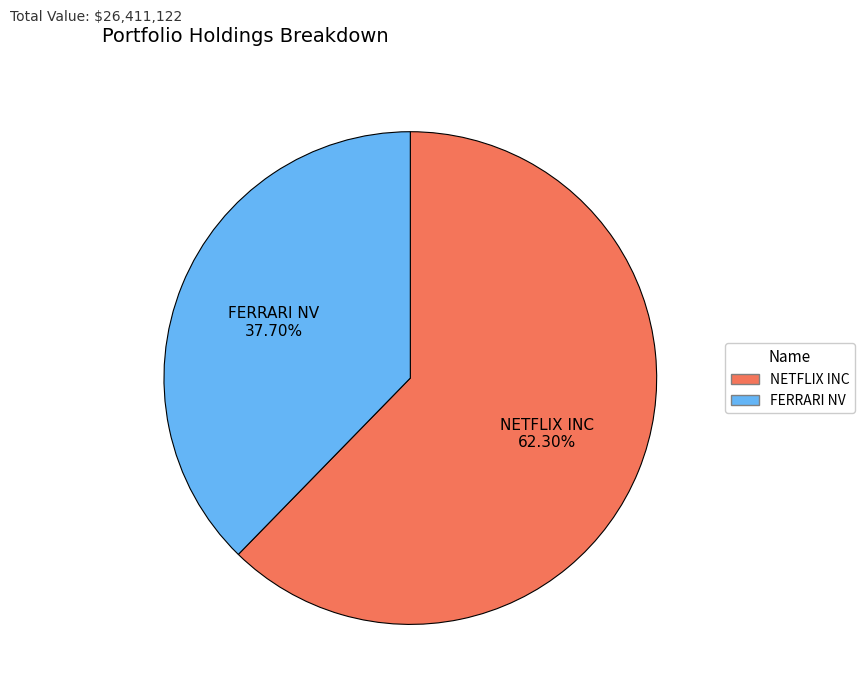

Does any single category account for the majority?

Yes